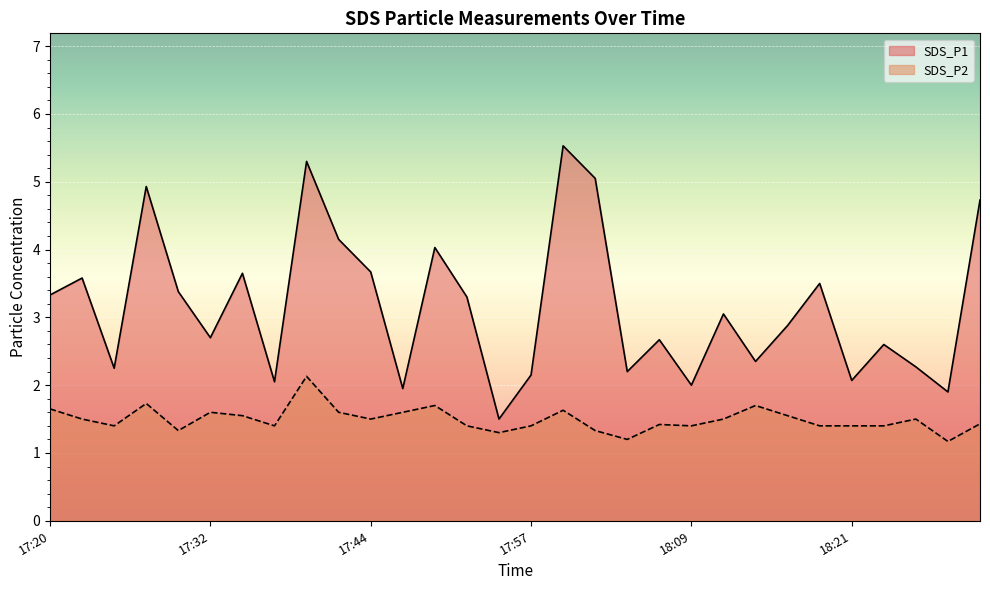

True or false: SDS_P2 and SDS_P1 cross at least once.

False